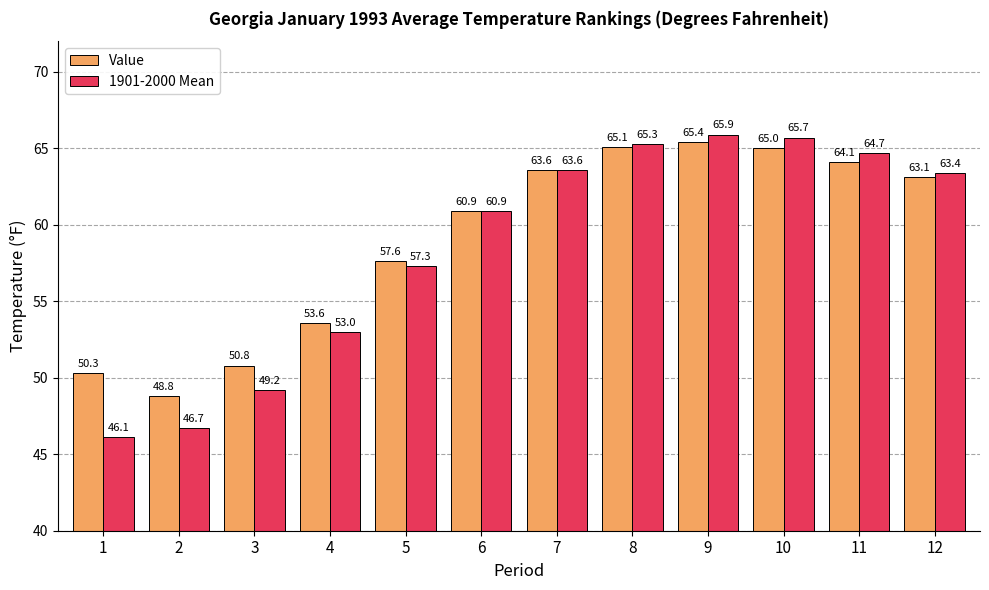

What is the minimum value for Value?

48.8